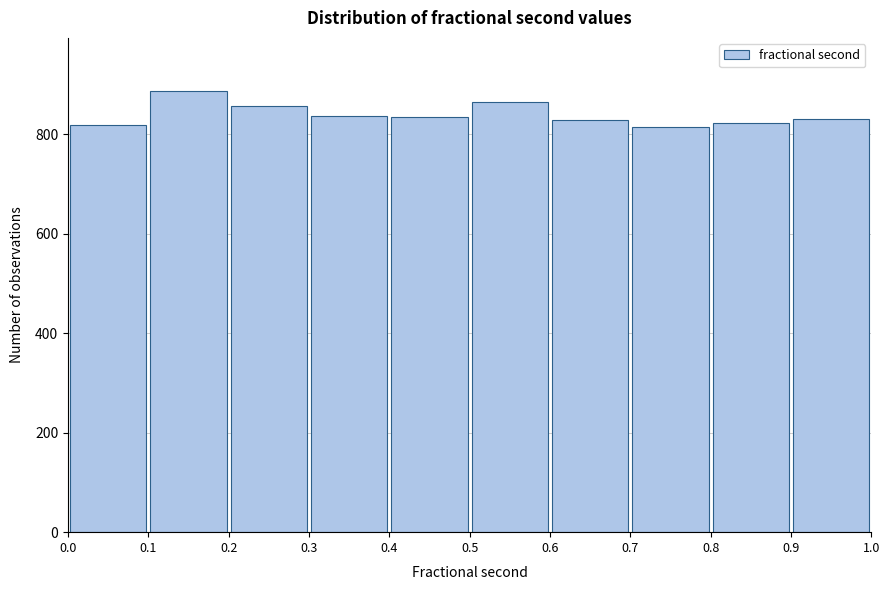

Which range on the x-axis has the tallest bar?

0.1 to 0.2